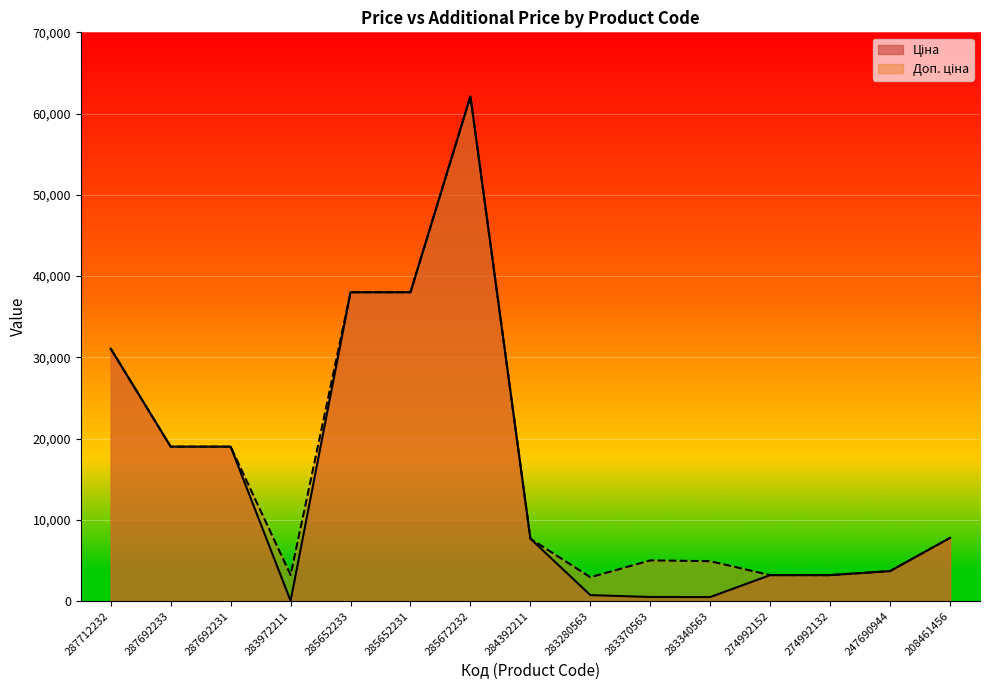

True or false: Ціна has more than 2 points higher than both neighbors.

False